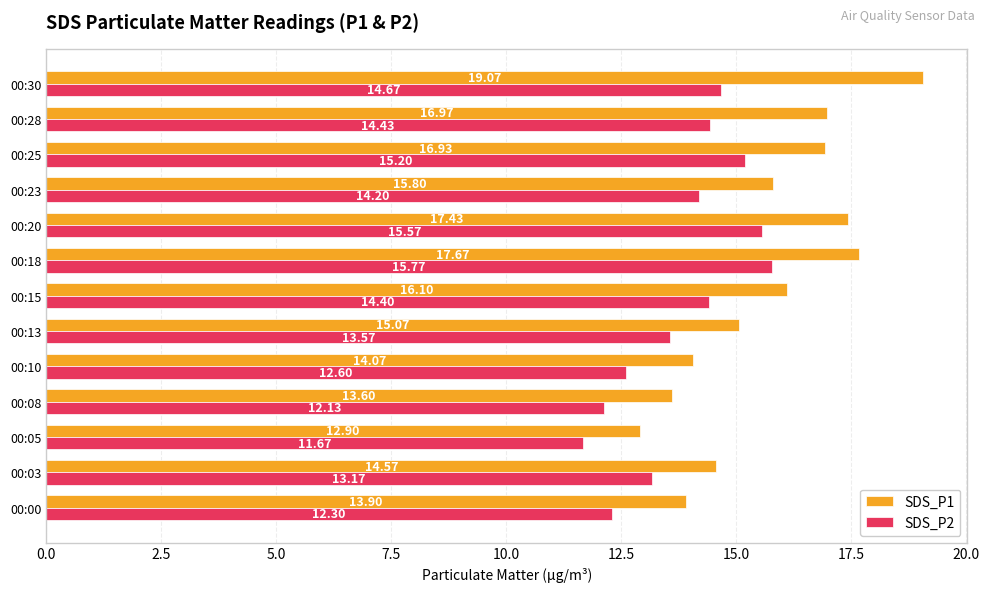

Rank the series by their average value, from lowest to highest.

SDS_P2, SDS_P1